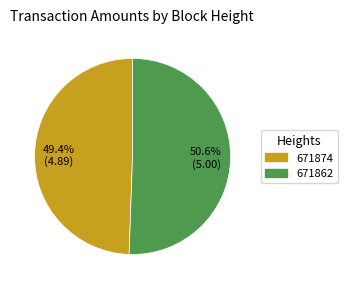

Which slice is the largest?

671862